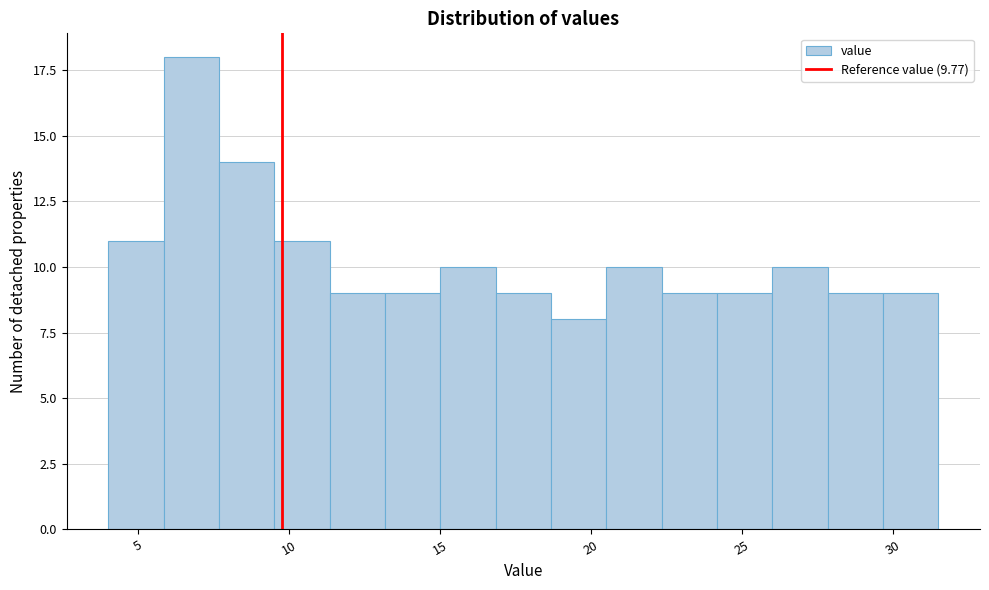

Around what value on the x-axis is the tallest bar? Give the approximate position of its centre, as read against the axis.

7.0